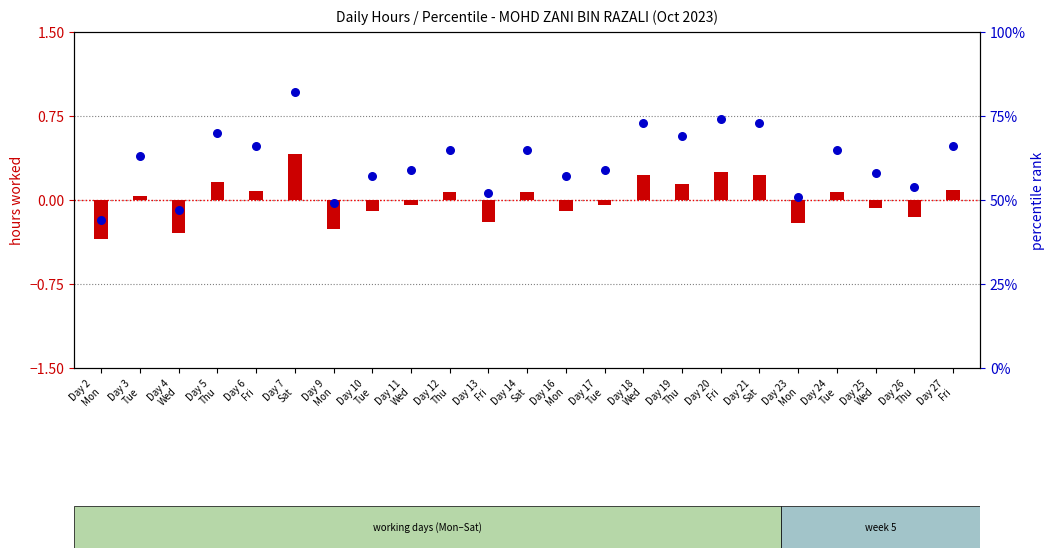

Which series contains the lowest Y value?

transformed count